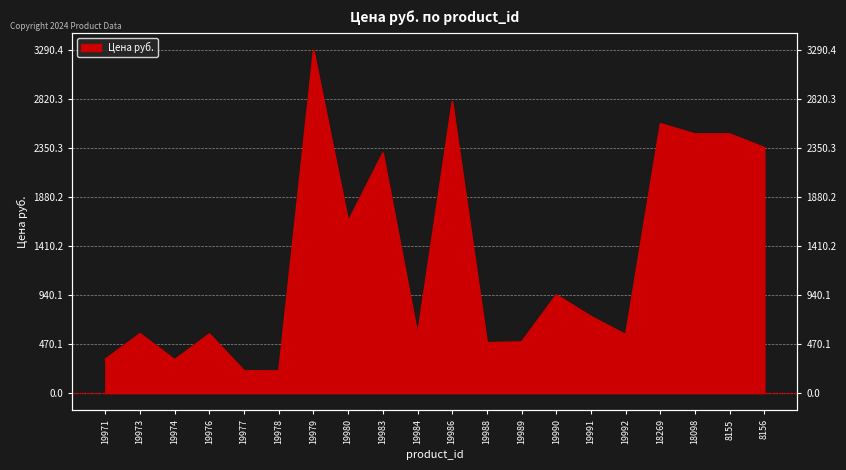

What is the maximum value shown in the chart?

3290.4